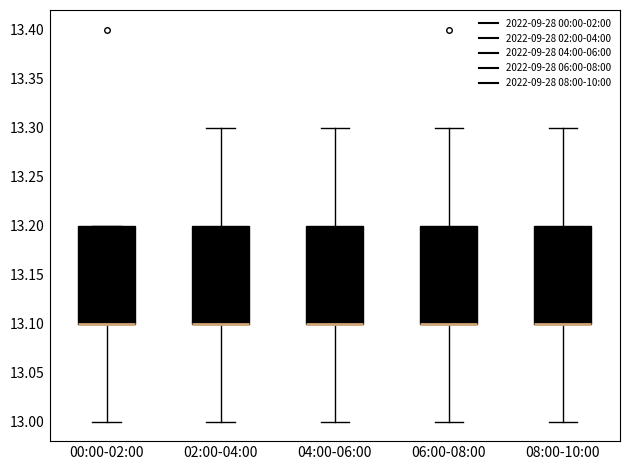

Reading left to right, transcribe this box plot: for each box, give where its median line is, the range the box spans, and where its two whiskers end, as read against the y-axis. The values are not printed on the chart, so give them approximately, as read against the axis.

00:00-02:00: median 13.1 (drawn on the box's lower edge), box 13.1 to 13.2, whiskers 13.0 to 13.2
02:00-04:00: median 13.1 (drawn on the box's lower edge), box 13.1 to 13.2, whiskers 13.0 to 13.3
04:00-06:00: median 13.1 (drawn on the box's lower edge), box 13.1 to 13.2, whiskers 13.0 to 13.3
06:00-08:00: median 13.1 (drawn on the box's lower edge), box 13.1 to 13.2, whiskers 13.0 to 13.3
08:00-10:00: median 13.1 (drawn on the box's lower edge), box 13.1 to 13.2, whiskers 13.0 to 13.3